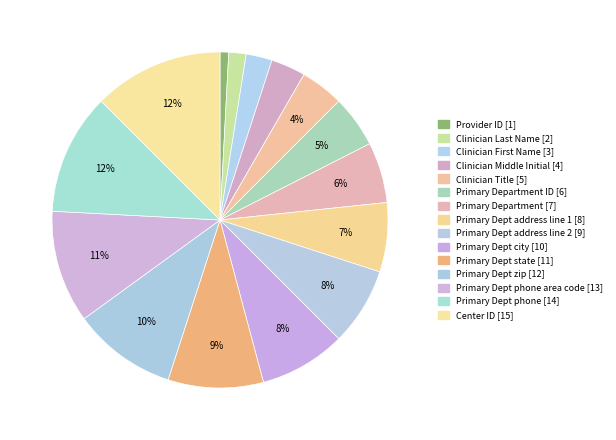

Does any single category account for the majority?

No